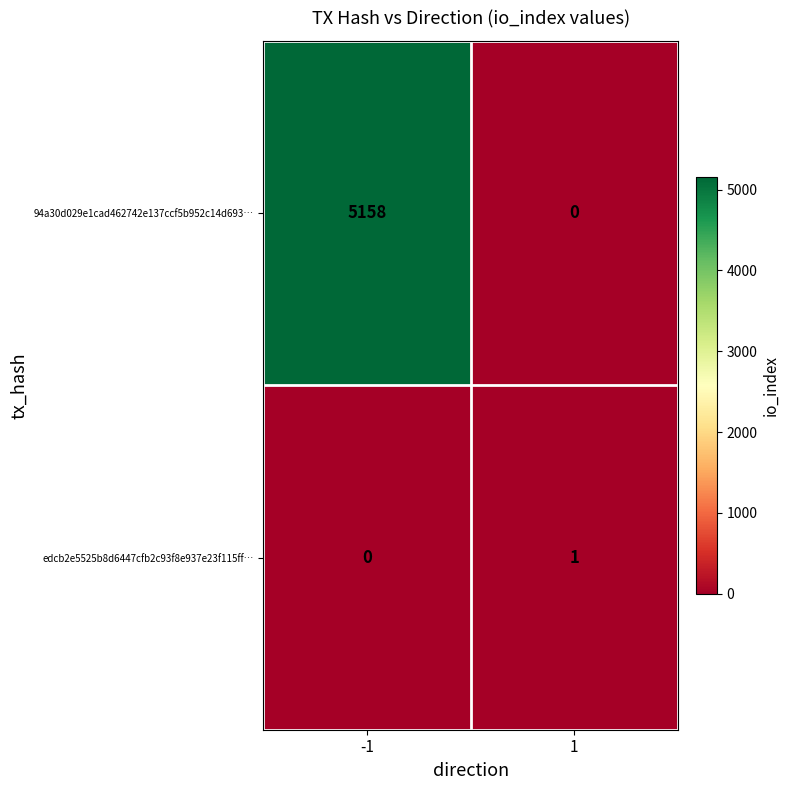

Reading left to right, list all the values displayed in this chart.

94a30d029e1cad462742e137ccf5b952c14d693…: 5158	0
edcb2e5525b8d6447cfb2c93f8e937e23f115ff…: 0	1